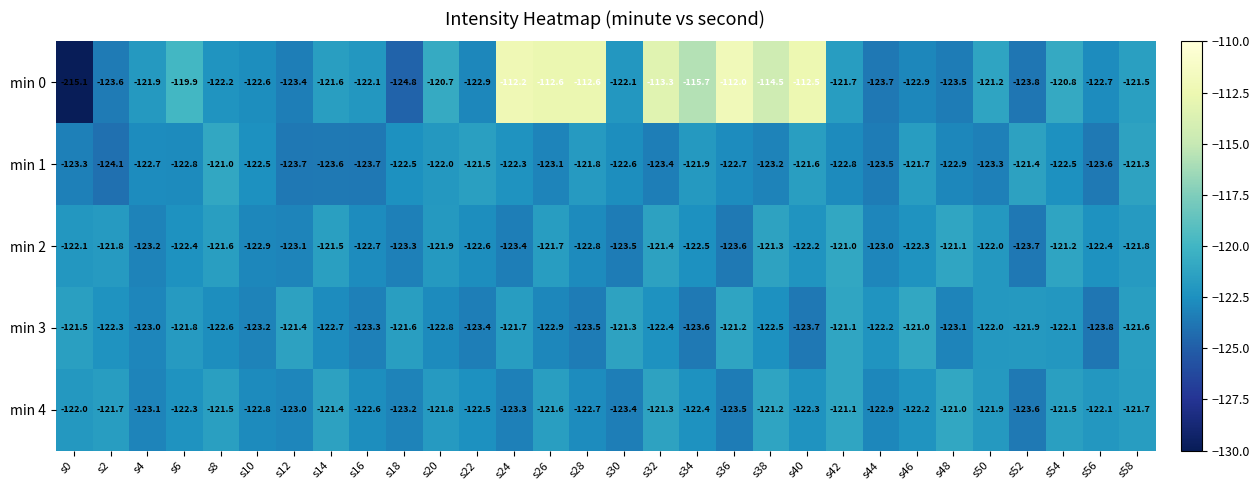

Is it true that min 4 equals -122.5 at s22?

True